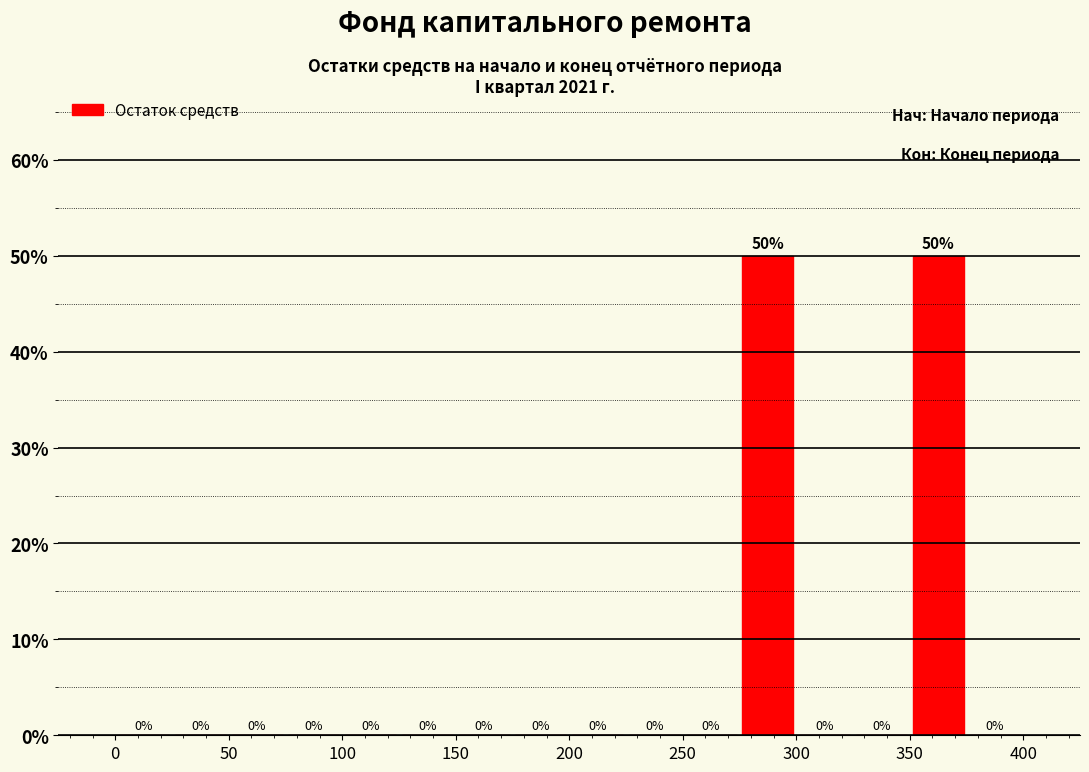

How tall is the bar that spans 275 to 300 on the x-axis?

50